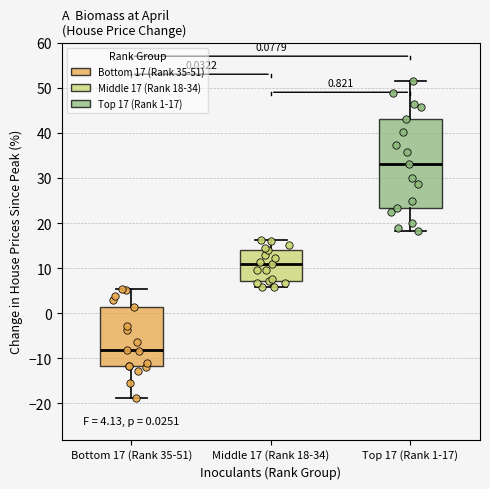

Which box is the tallest, from its lower edge to its upper edge?

Top 17 (Rank 1-17)